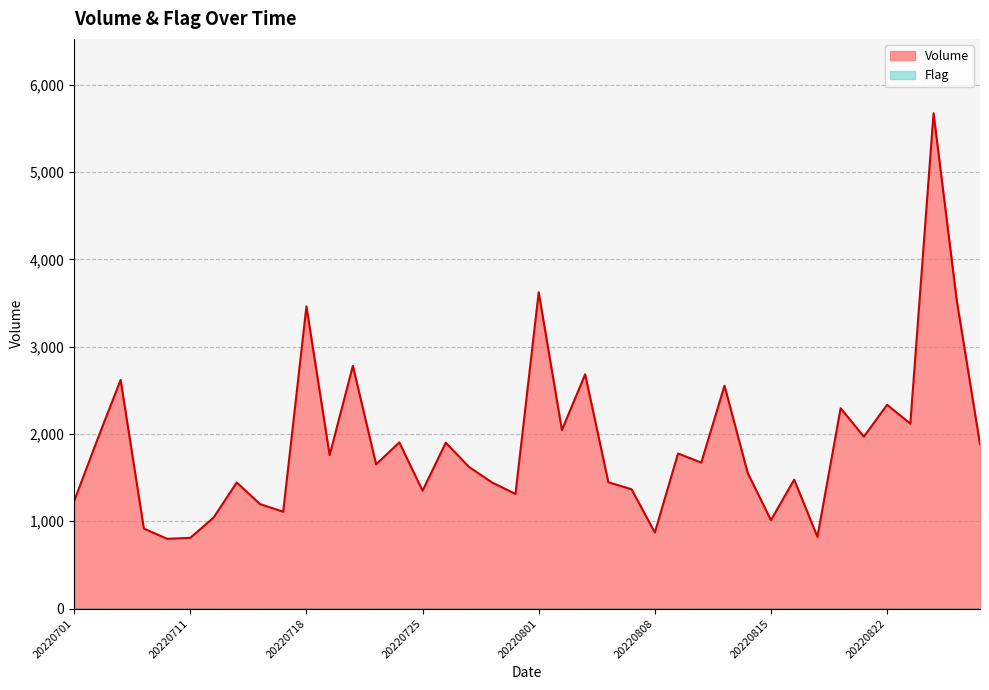

What is the value of the 25th point from the left?

1366